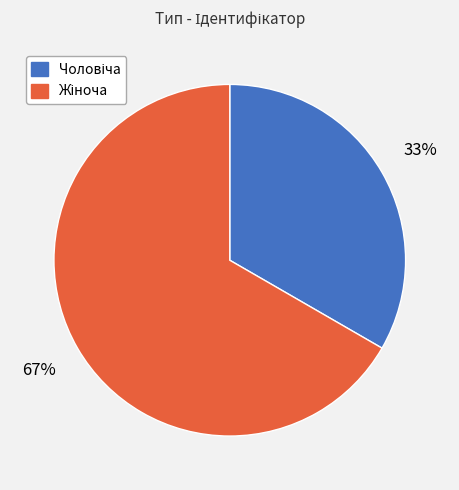

Is there a majority slice in this chart?

Yes